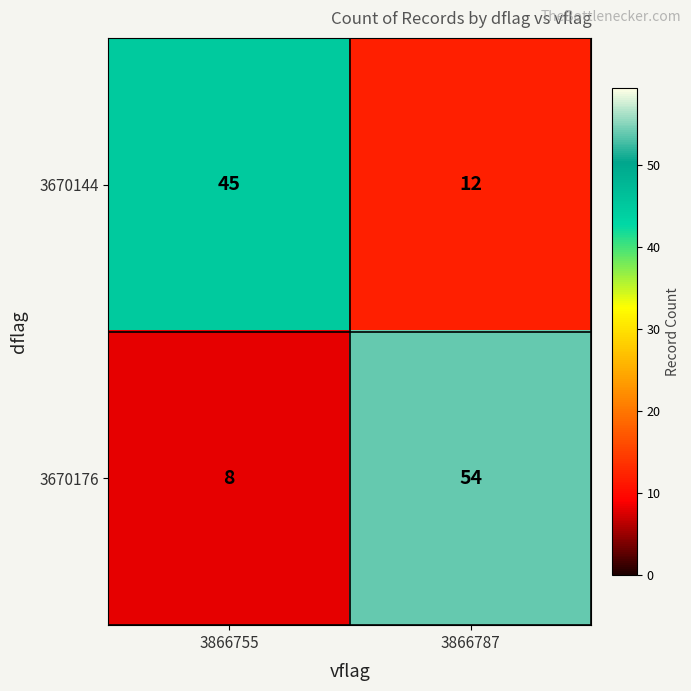

What is the lowest value of the 3670176 series?

8